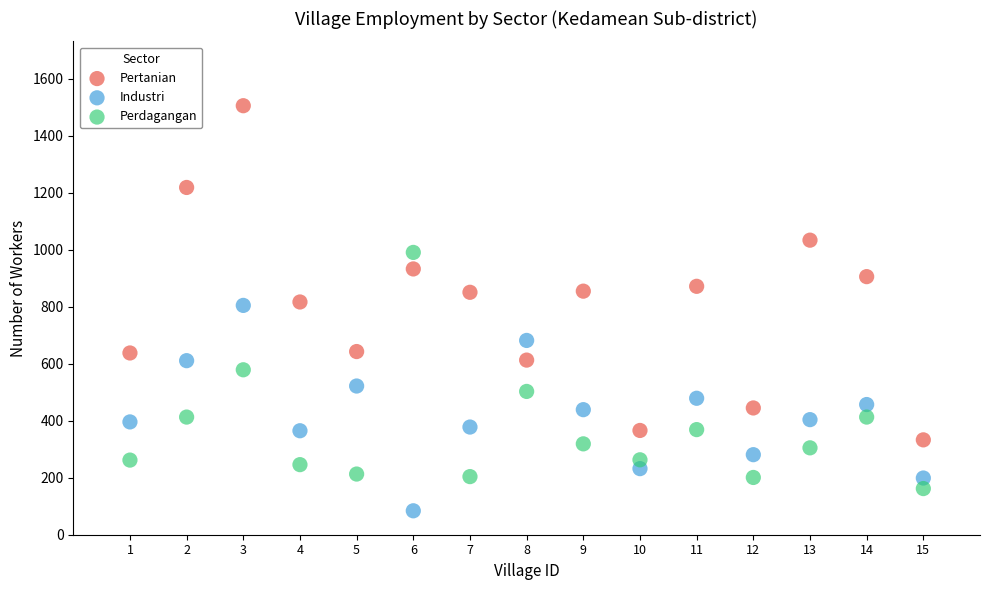

What are all the series names shown in the legend?

Pertanian, Industri, Perdagangan